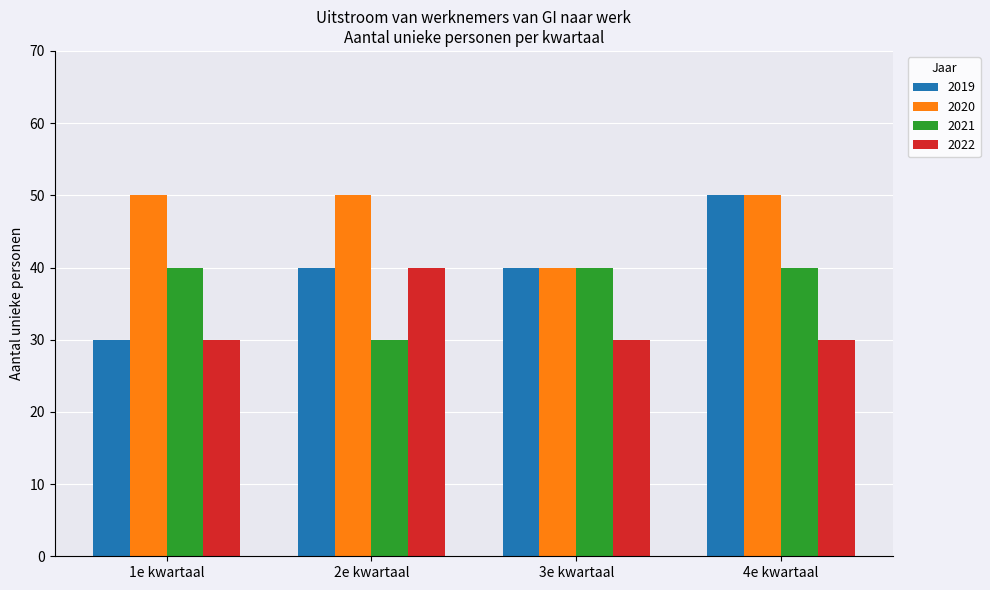

Is it true that 2022 equals 10 at 4e kwartaal?

False